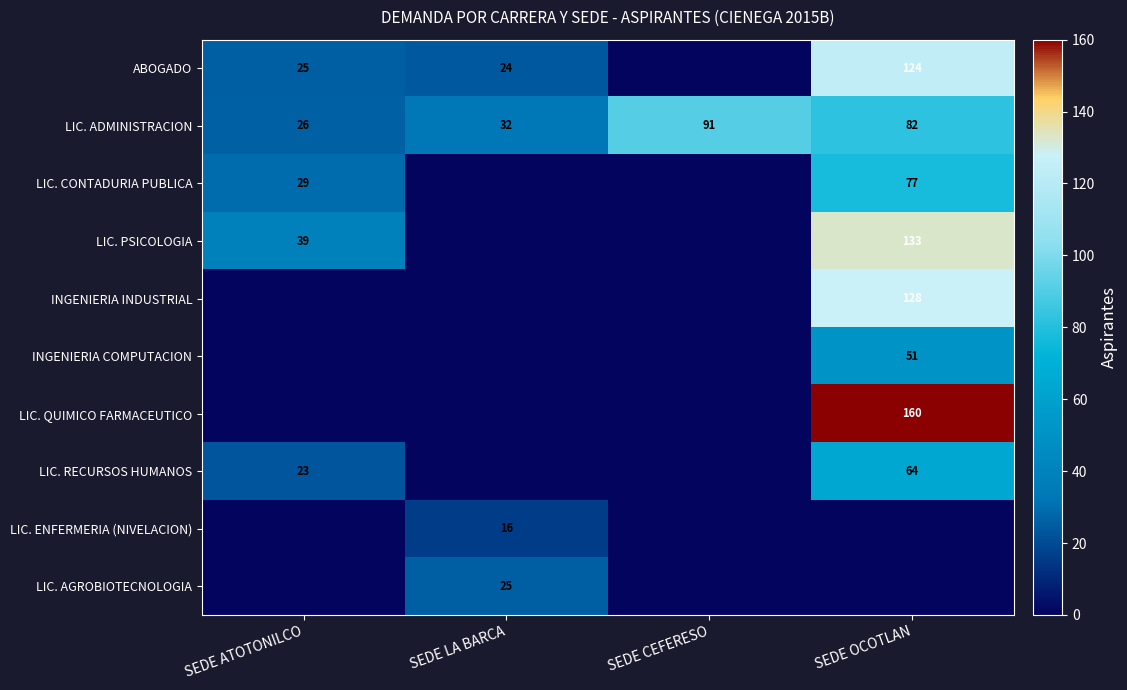

The LIC. ENFERMERIA (NIVELACION) series shows 28 at SEDE LA BARCA. True or false?

False